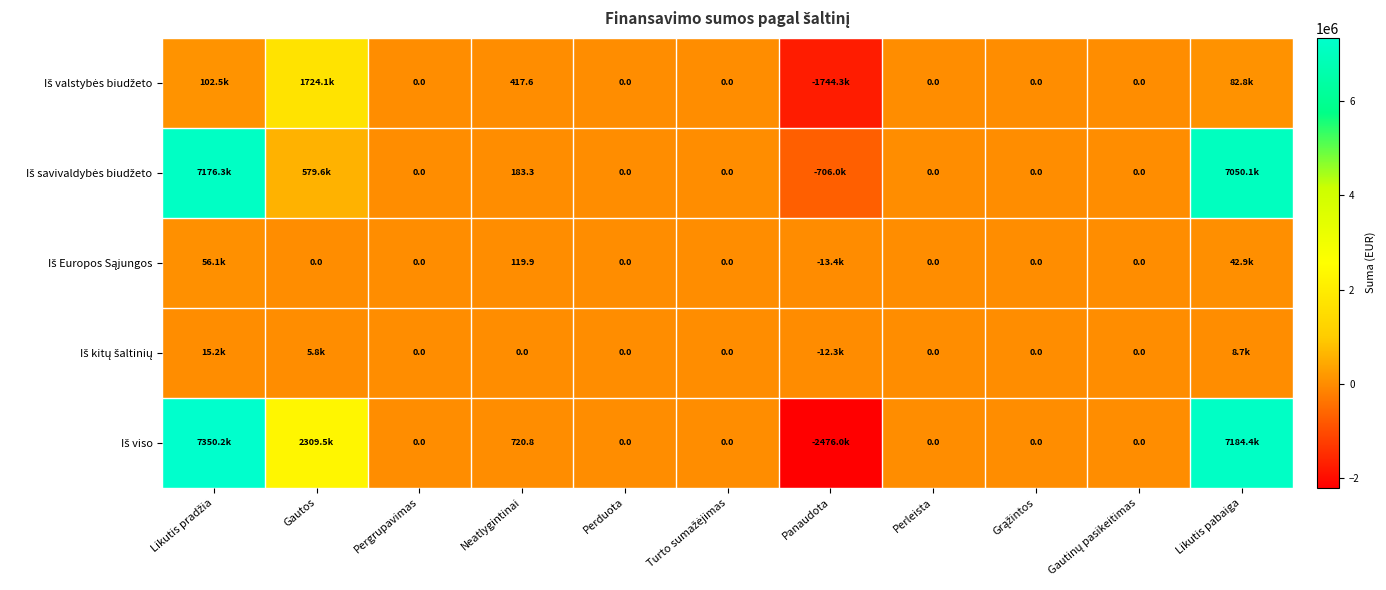

Where is Iš valstybės biudžeto nearest to the value -10102?

Pergrupavimas